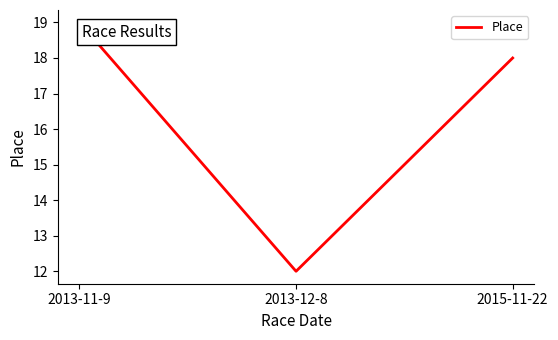

Reading left to right, extract all data points from this chart.

19	12	18